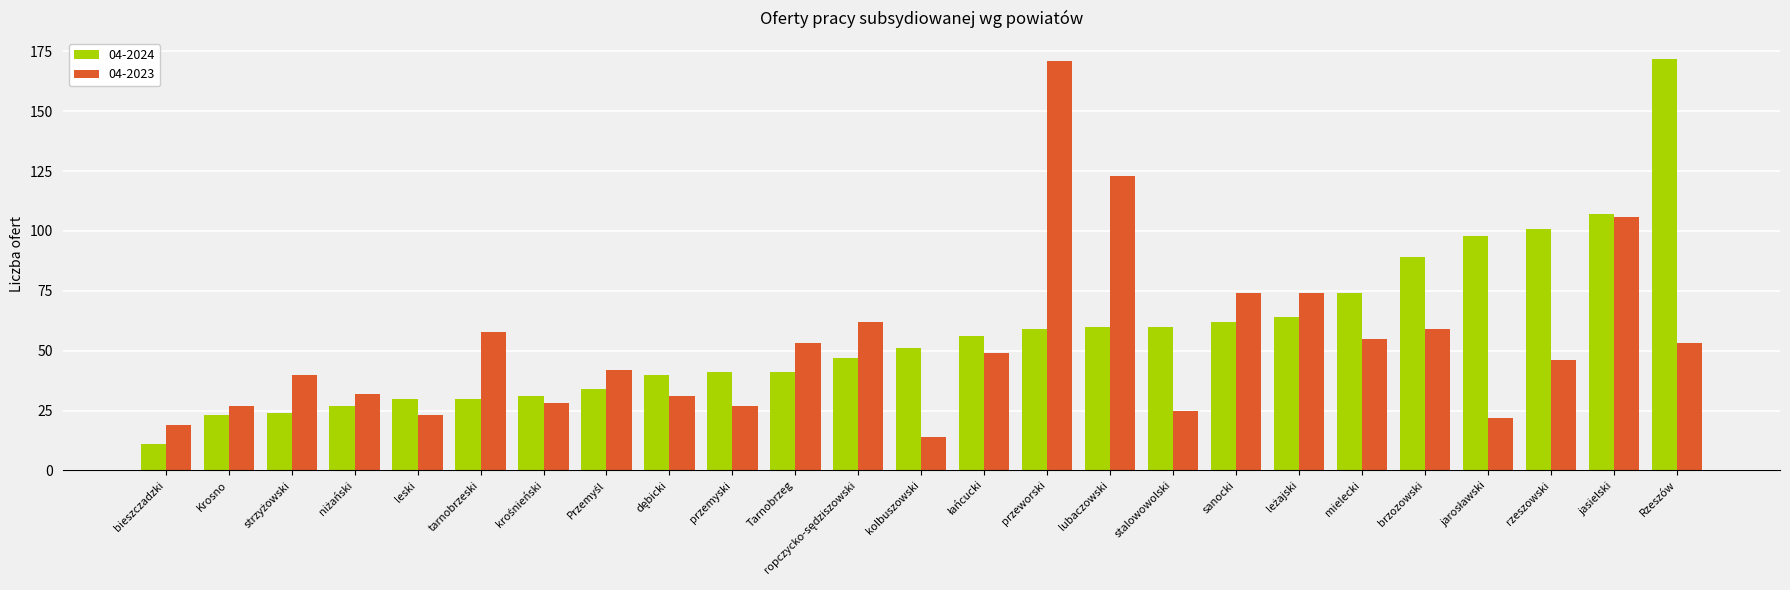

What is the total value across all series at sanocki?

136